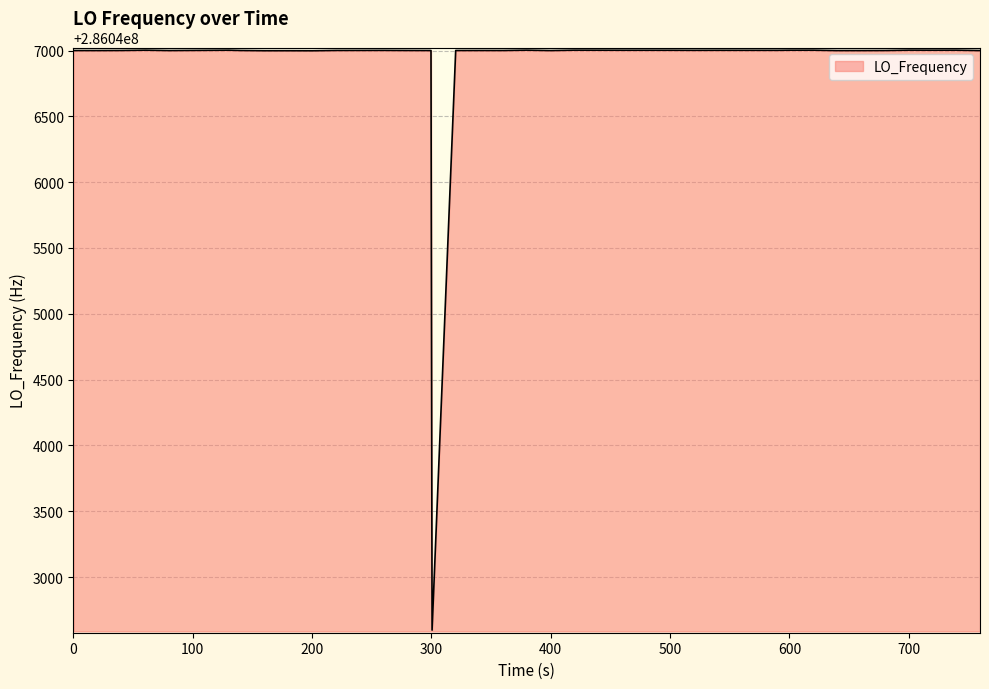

What is the smallest value displayed?

286042596.7